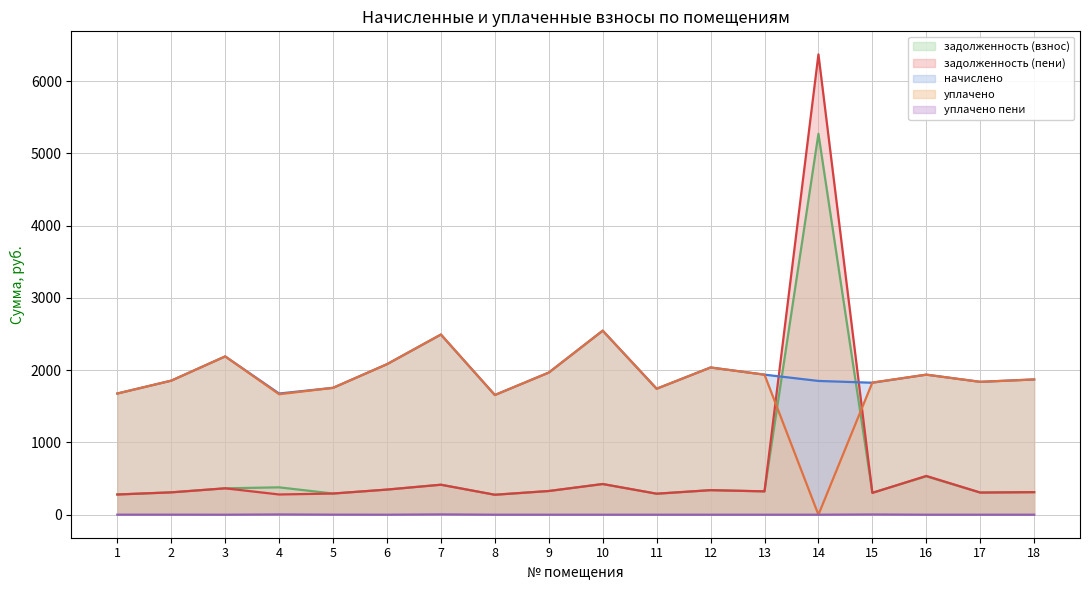

What is the difference between the highest and lowest values at 7?

2489.0